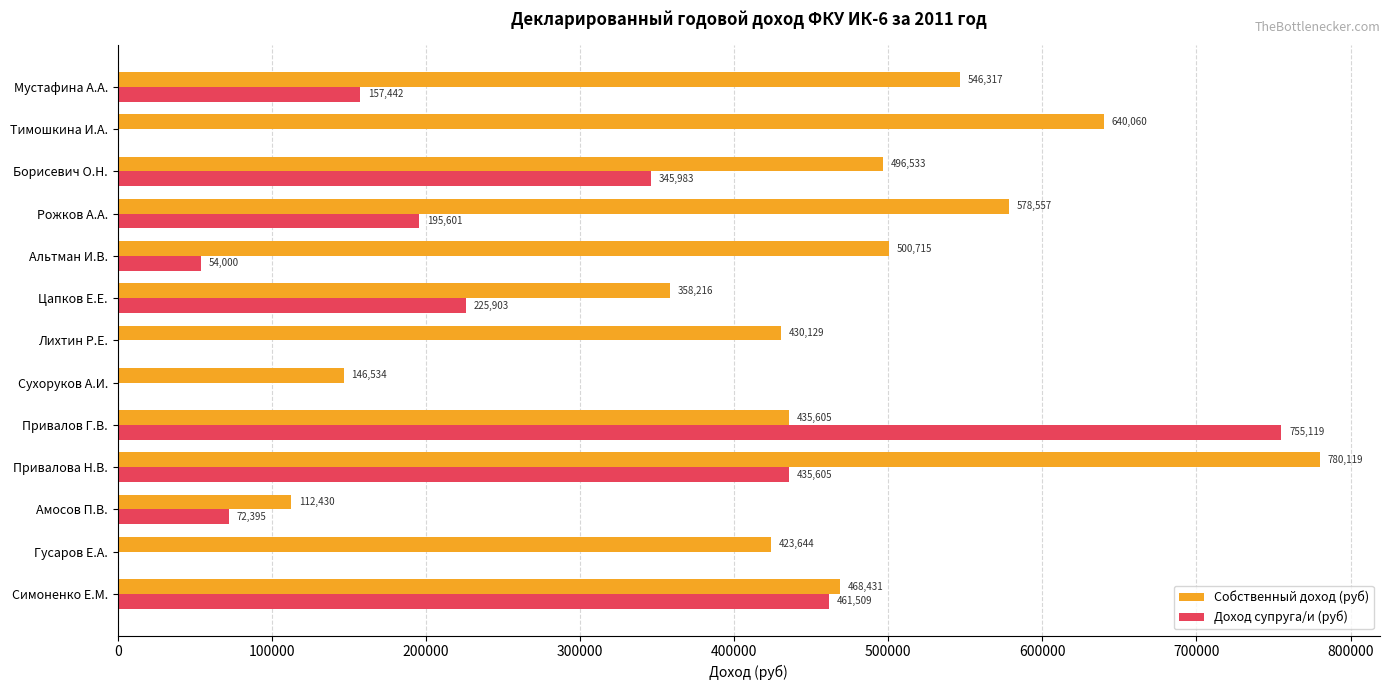

At which category is the sum across all series the highest?

Привалова Н.В.